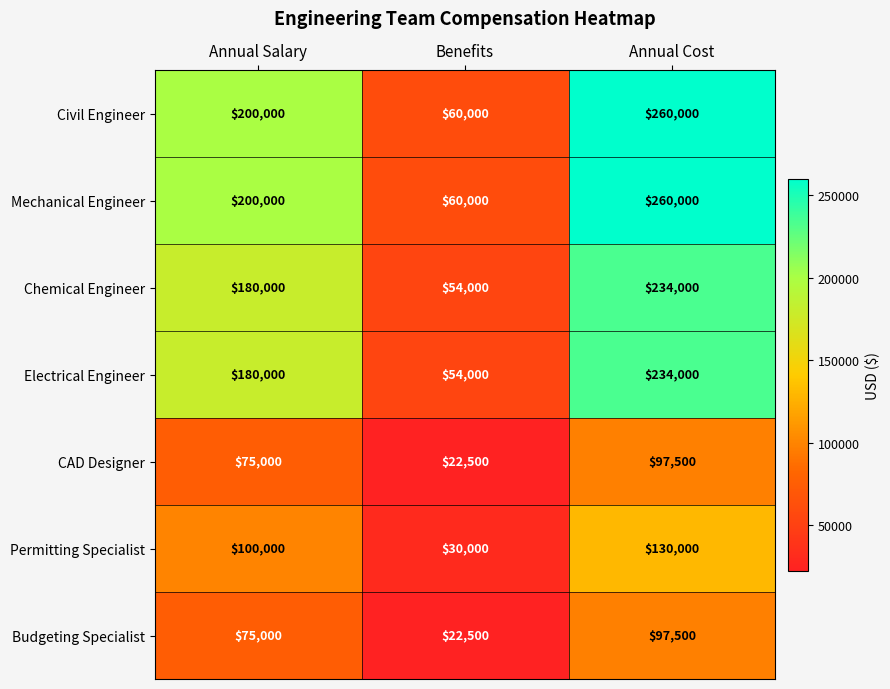

Which label corresponds to the smallest value in the chart?

Benefits